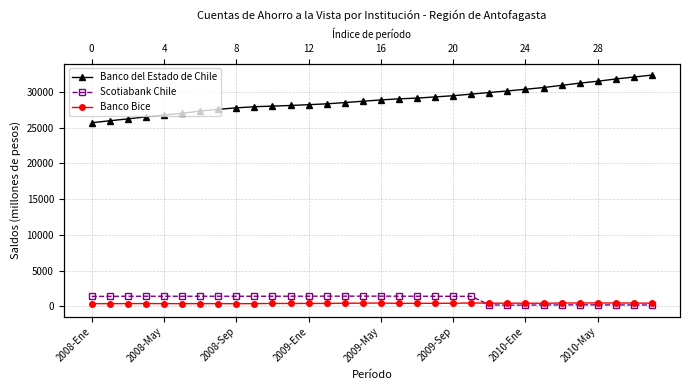

Between 2010-May and 25, which series saw the biggest shift?

Banco del Estado de Chile